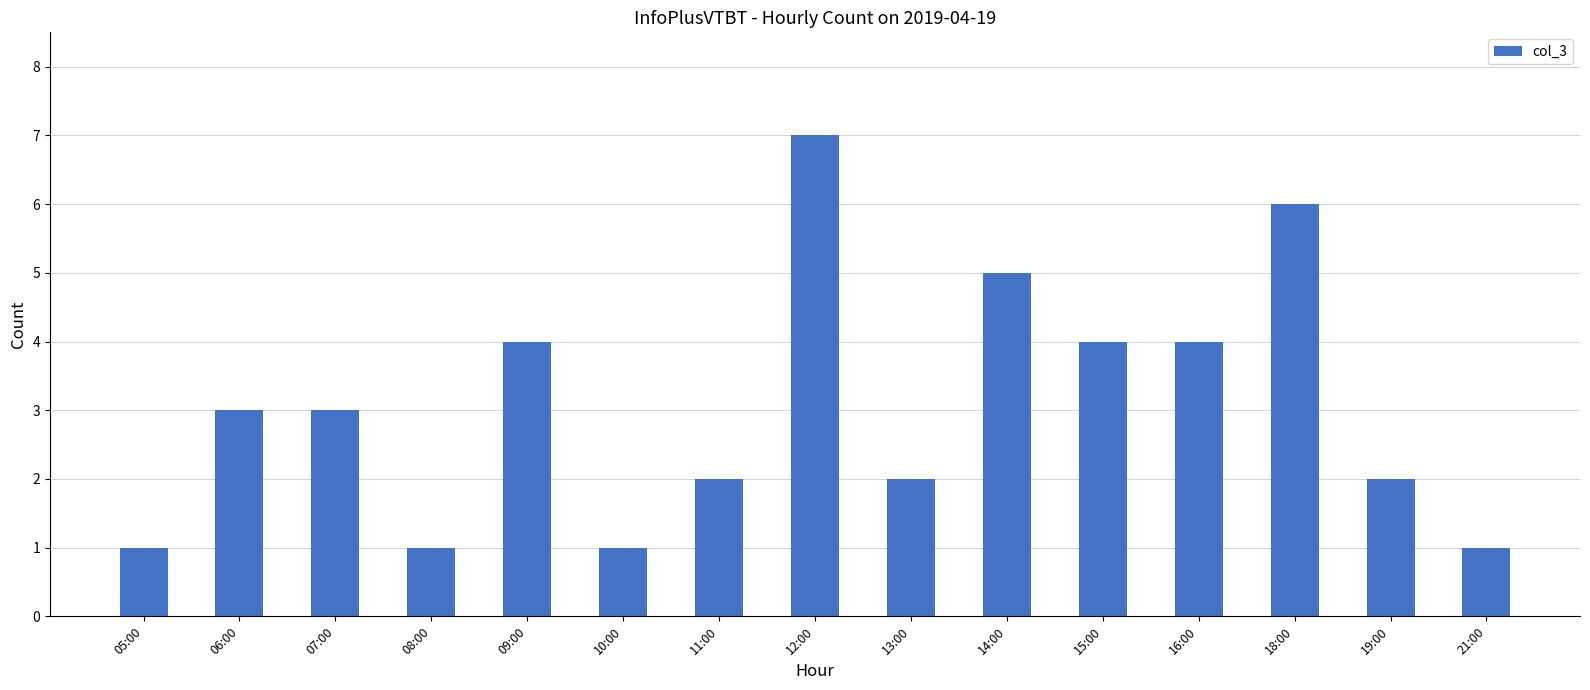

What is the value of the 6th bar from the left?

1